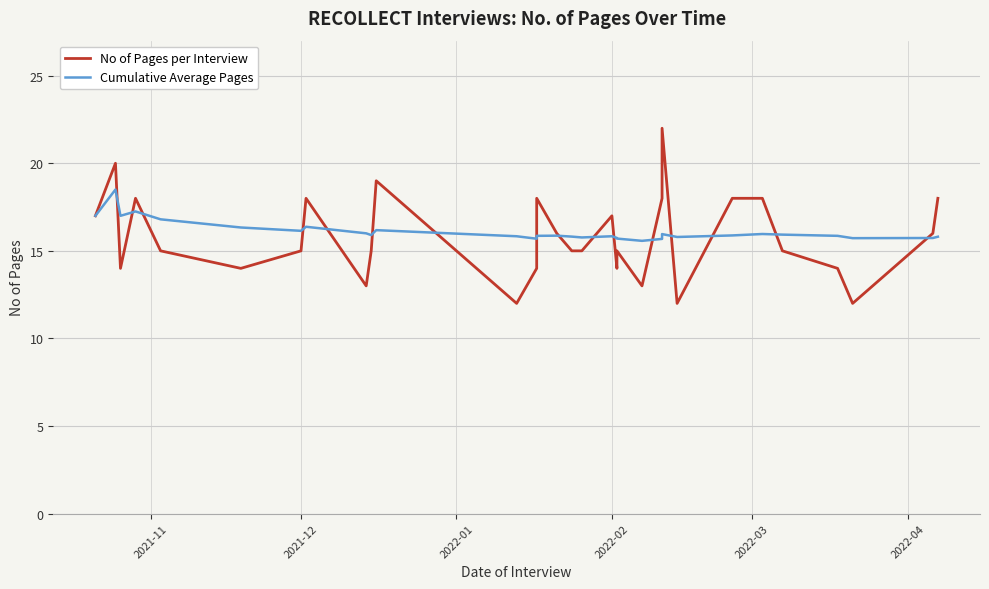

What is the sum of all Cumulative Average Pages values?

499.5